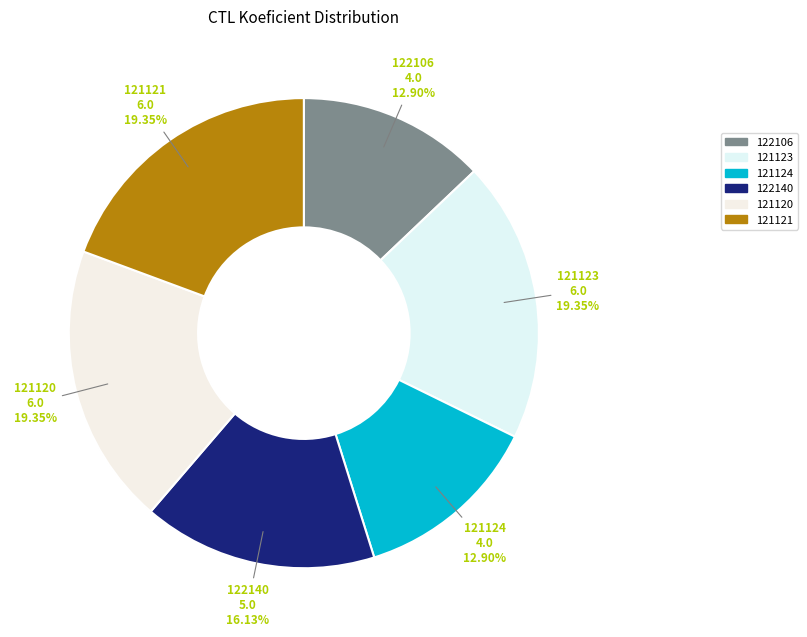

To the nearest percent, what is the combined percentage of 121120 and 121121?

39%